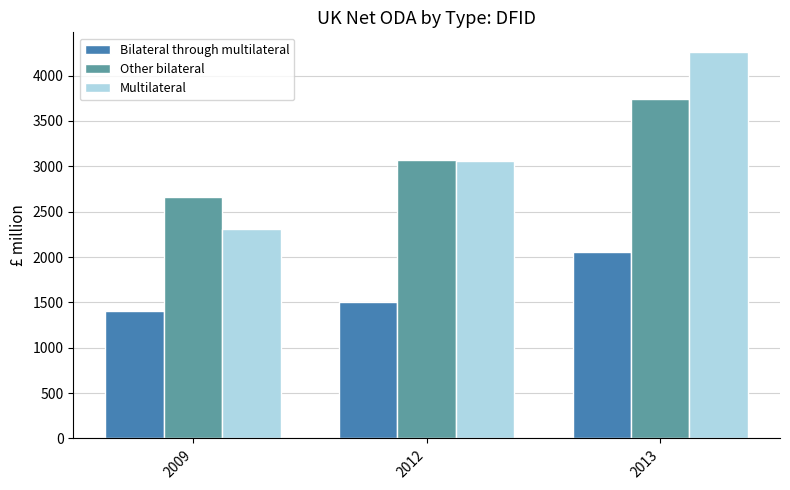

What is the maximum value shown in the chart?

4264.3